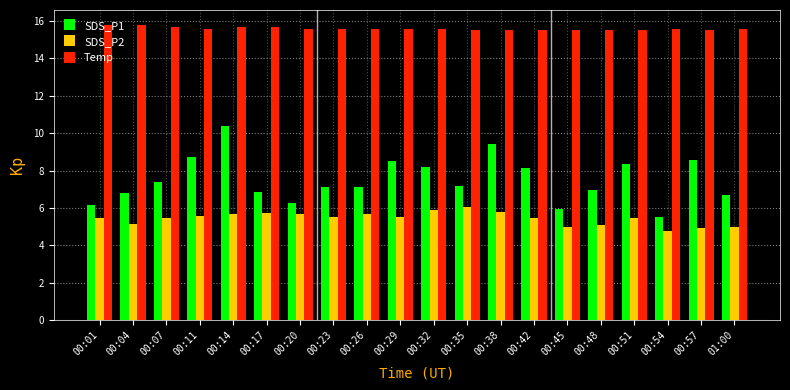

Rank the series at 00:29 from highest to lowest value.

Temp, SDS_P1, SDS_P2